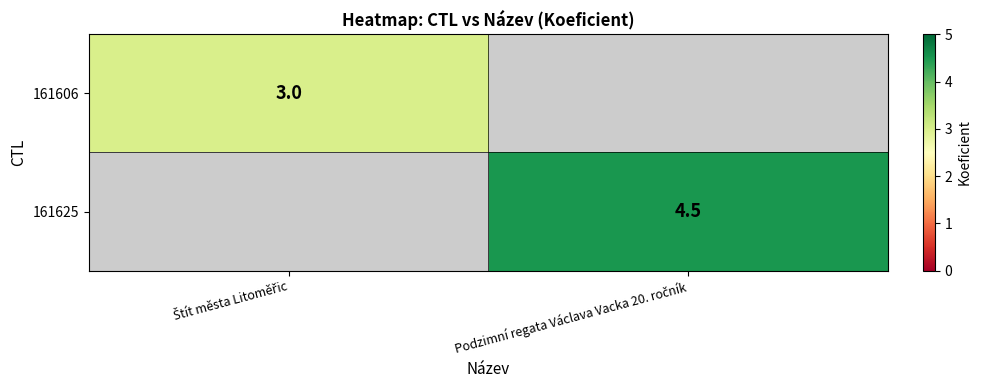

Which series has the widest spread of values?

161606